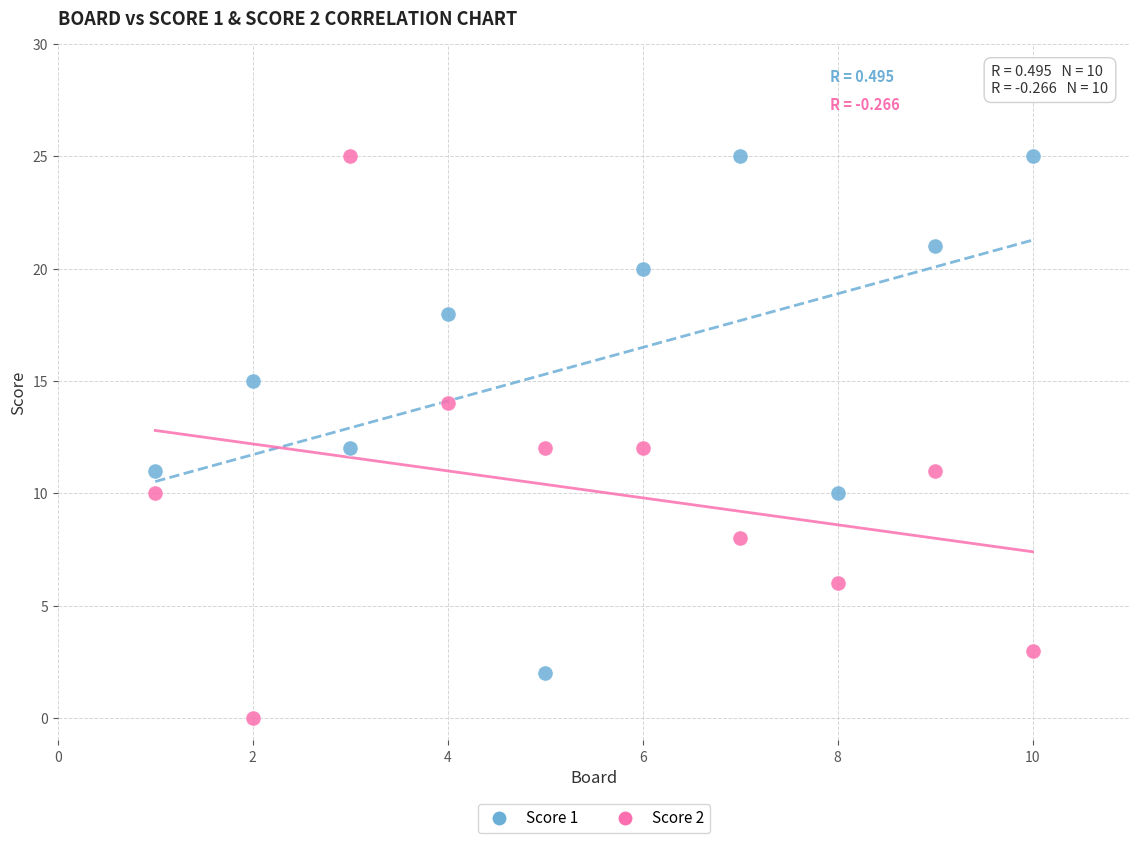

What are all the series names shown in the legend?

Score 1, Score 2